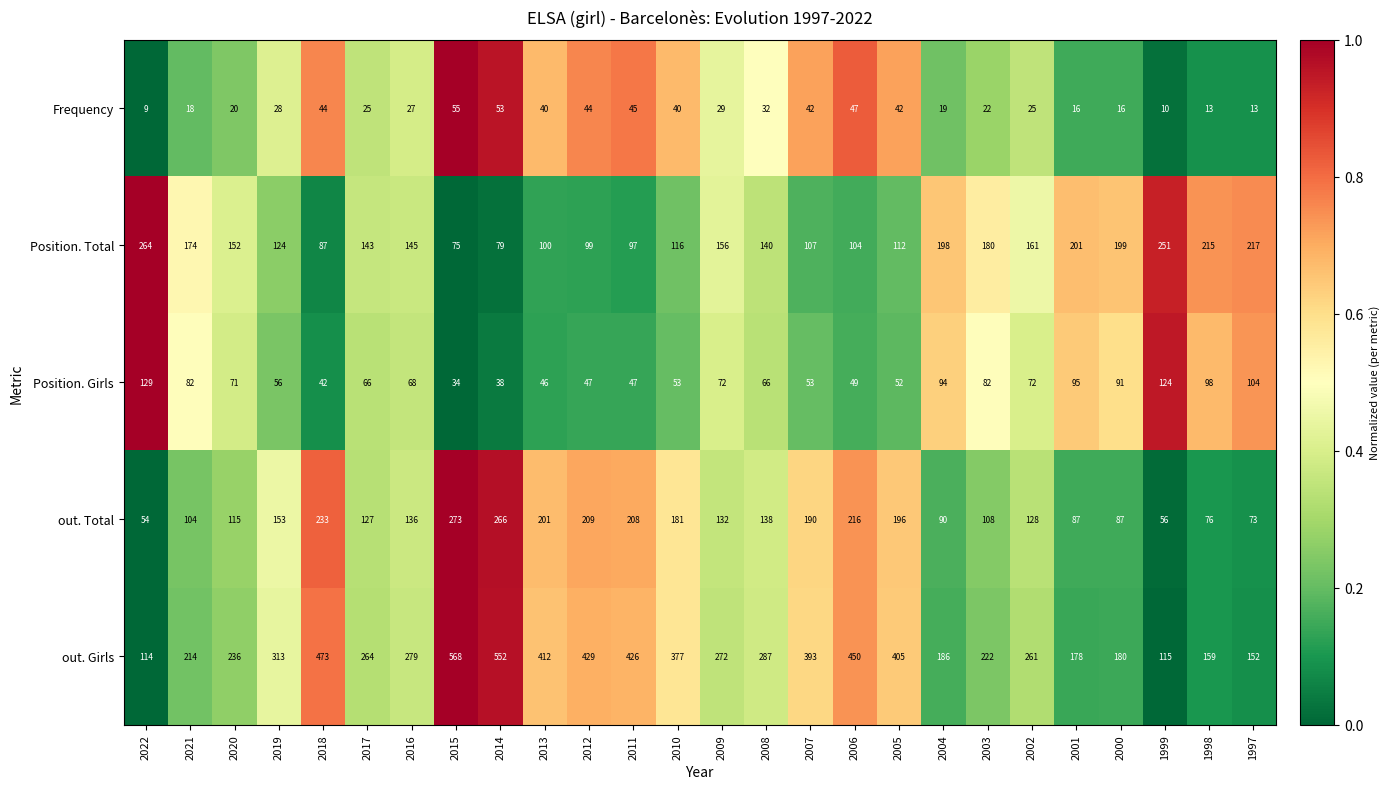

Which label corresponds to the smallest value in the chart?

2022